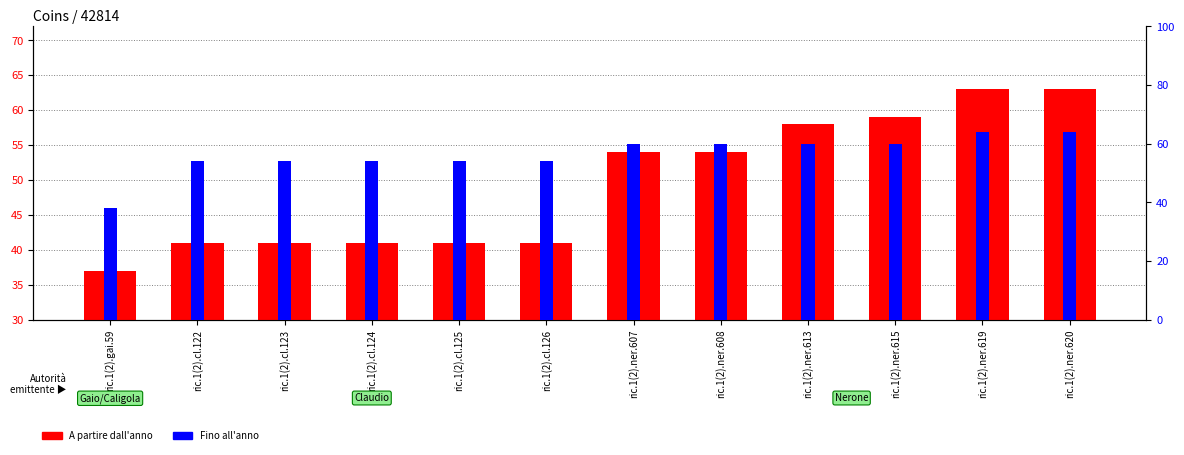

Reading left to right, what are all the values shown in this chart?

A partire dall'anno: ric.1(2).gai.59=37	ric.1(2).cl.122=41	ric.1(2).cl.123=41	ric.1(2).cl.124=41	ric.1(2).cl.125=41	ric.1(2).cl.126=41	ric.1(2).ner.607=54	ric.1(2).ner.608=54	ric.1(2).ner.613=58	ric.1(2).ner.615=59	ric.1(2).ner.619=63	ric.1(2).ner.620=63
Fino all'anno: ric.1(2).gai.59=38	ric.1(2).cl.122=54	ric.1(2).cl.123=54	ric.1(2).cl.124=54	ric.1(2).cl.125=54	ric.1(2).cl.126=54	ric.1(2).ner.607=60	ric.1(2).ner.608=60	ric.1(2).ner.613=60	ric.1(2).ner.615=60	ric.1(2).ner.619=64	ric.1(2).ner.620=64